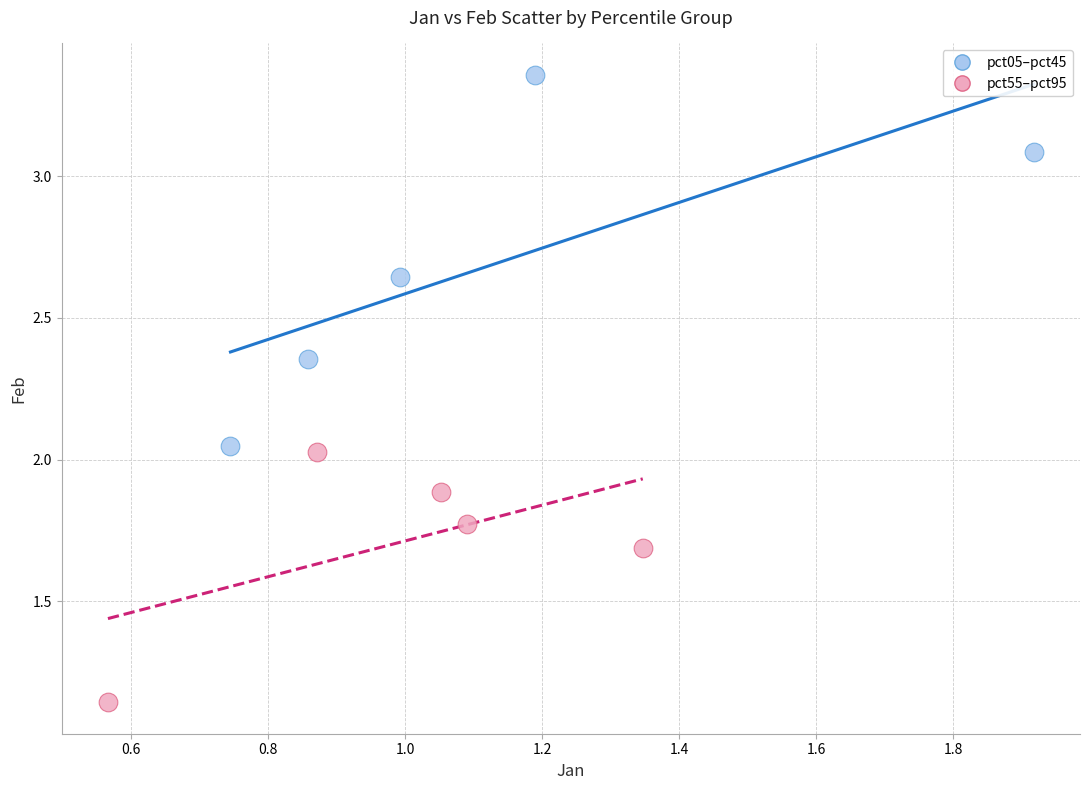

Which series reaches the minimum Y coordinate?

pct55–pct95